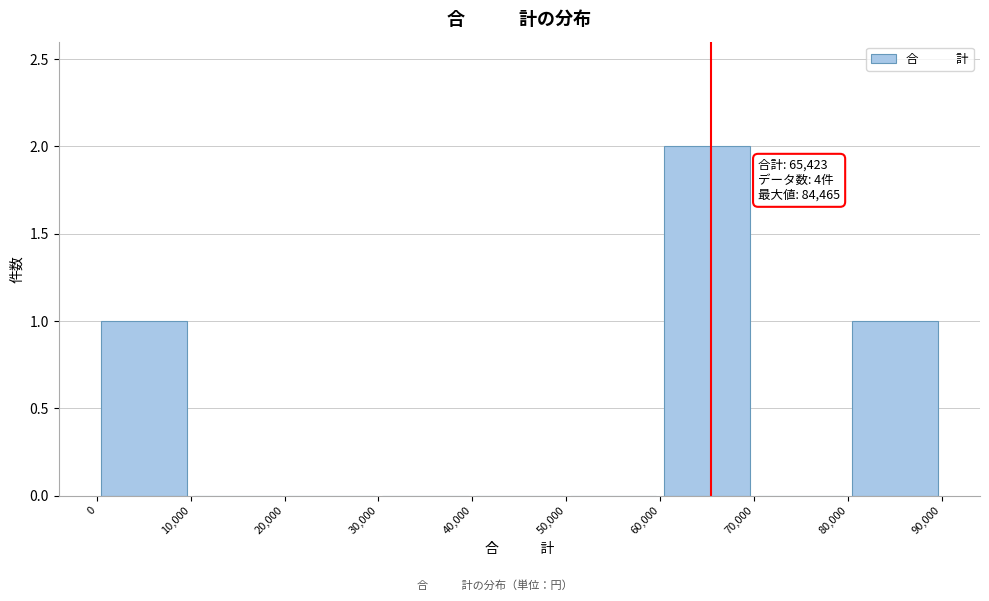

Which range on the x-axis has the tallest bar?

60,000 to 70,000